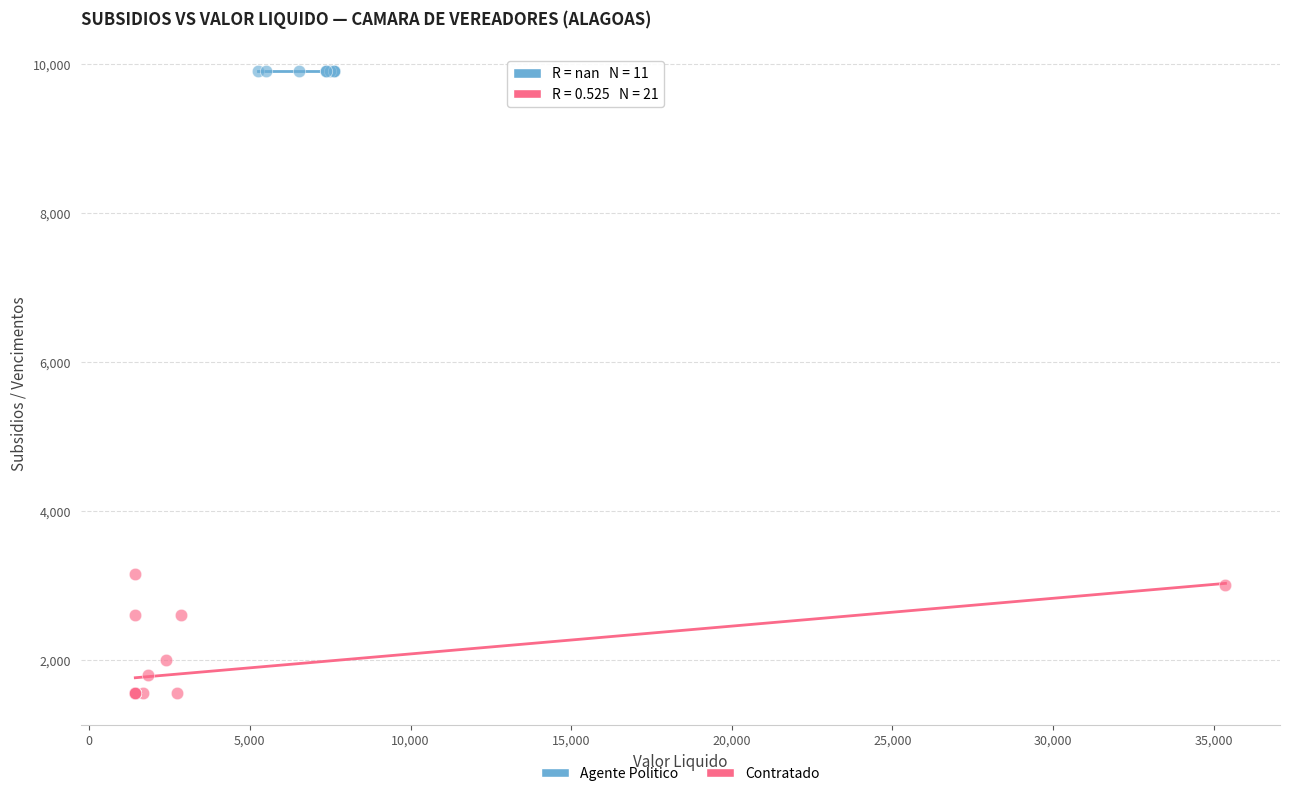

Which series reaches the maximum Y coordinate?

Agente Politico